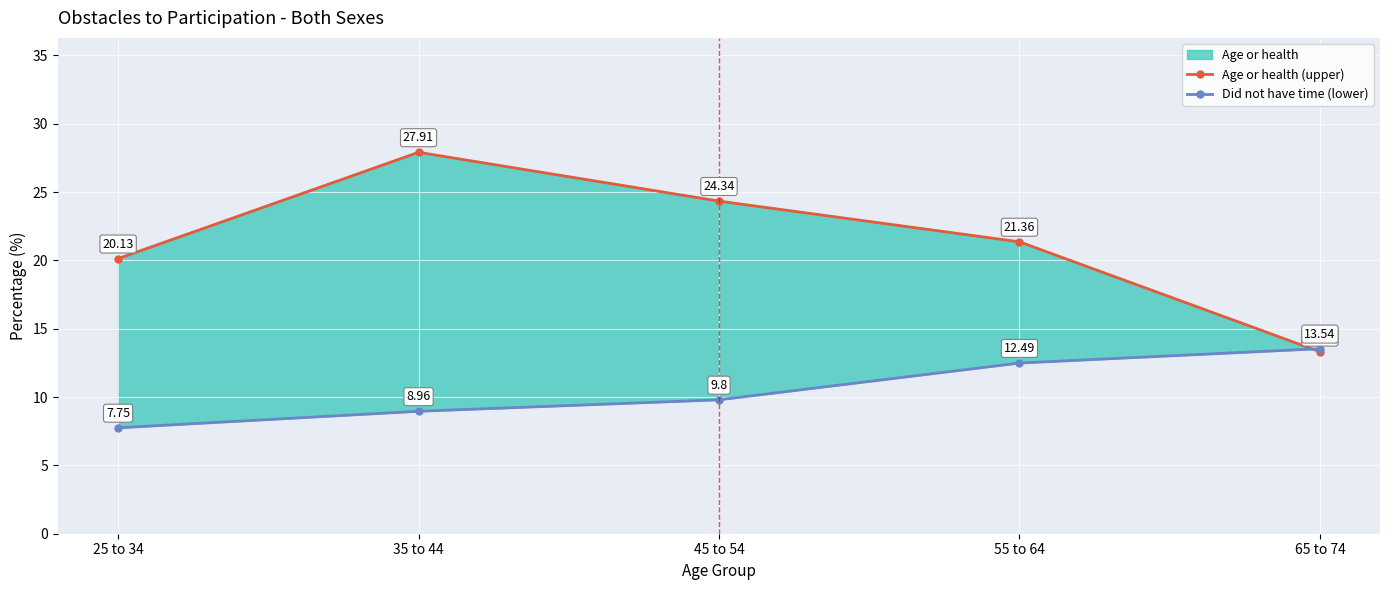

Where is Did not have time (lower) nearest to the value 10?

45 to 54